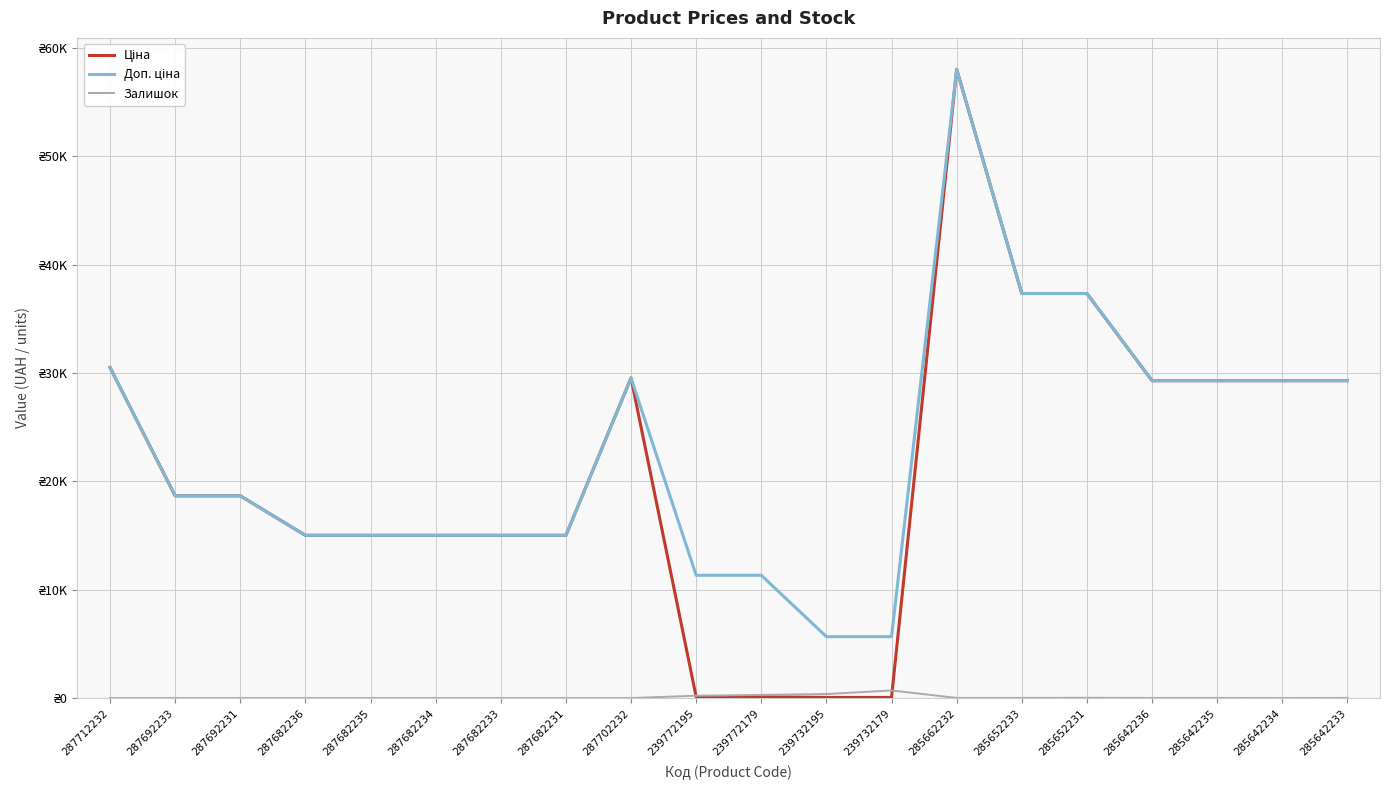

Is this an area chart (filled region under the line)?

No